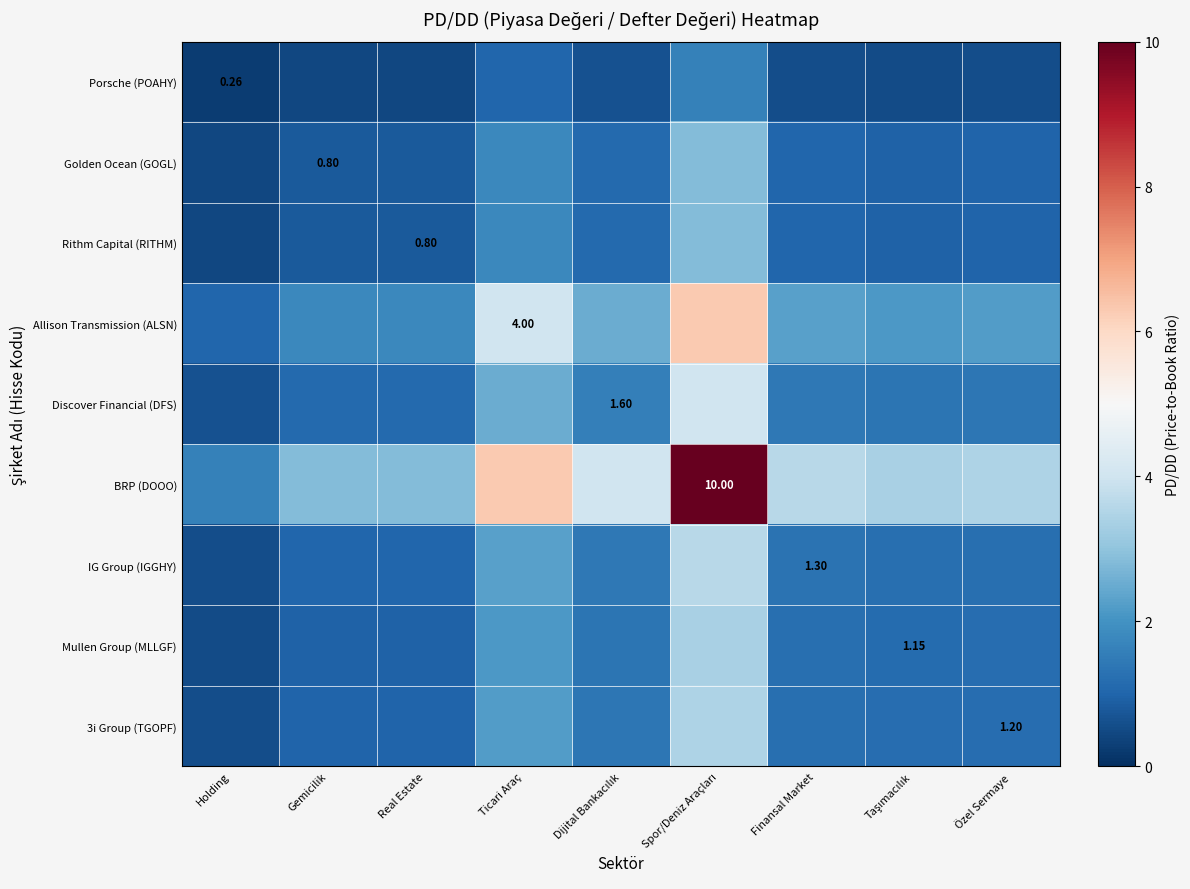

Which series has the widest spread of values?

BRP (DOOO)